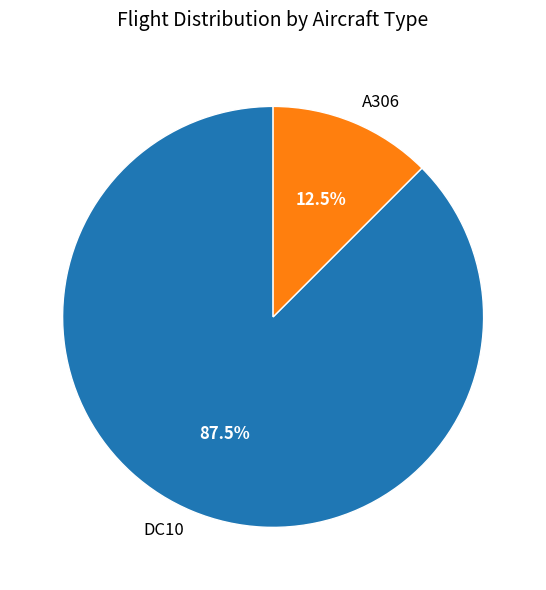

Is it true that DC10 is 77% of the pie?

False